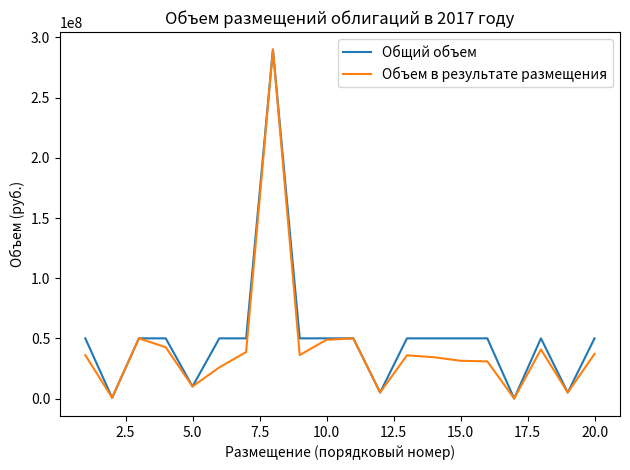

What is the highest value of the Общий объем series?

290000000